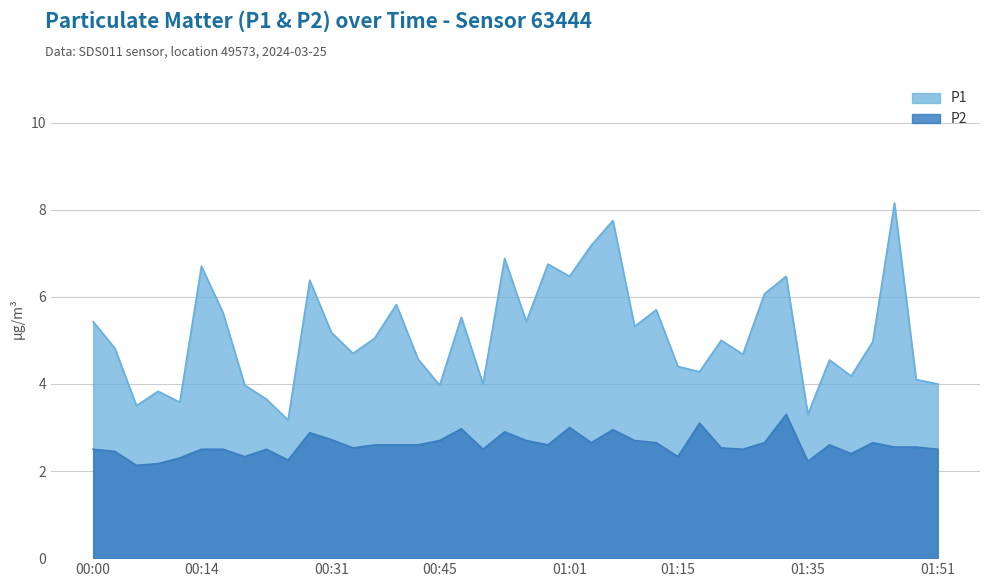

What is the maximum value shown in the chart?

8.2